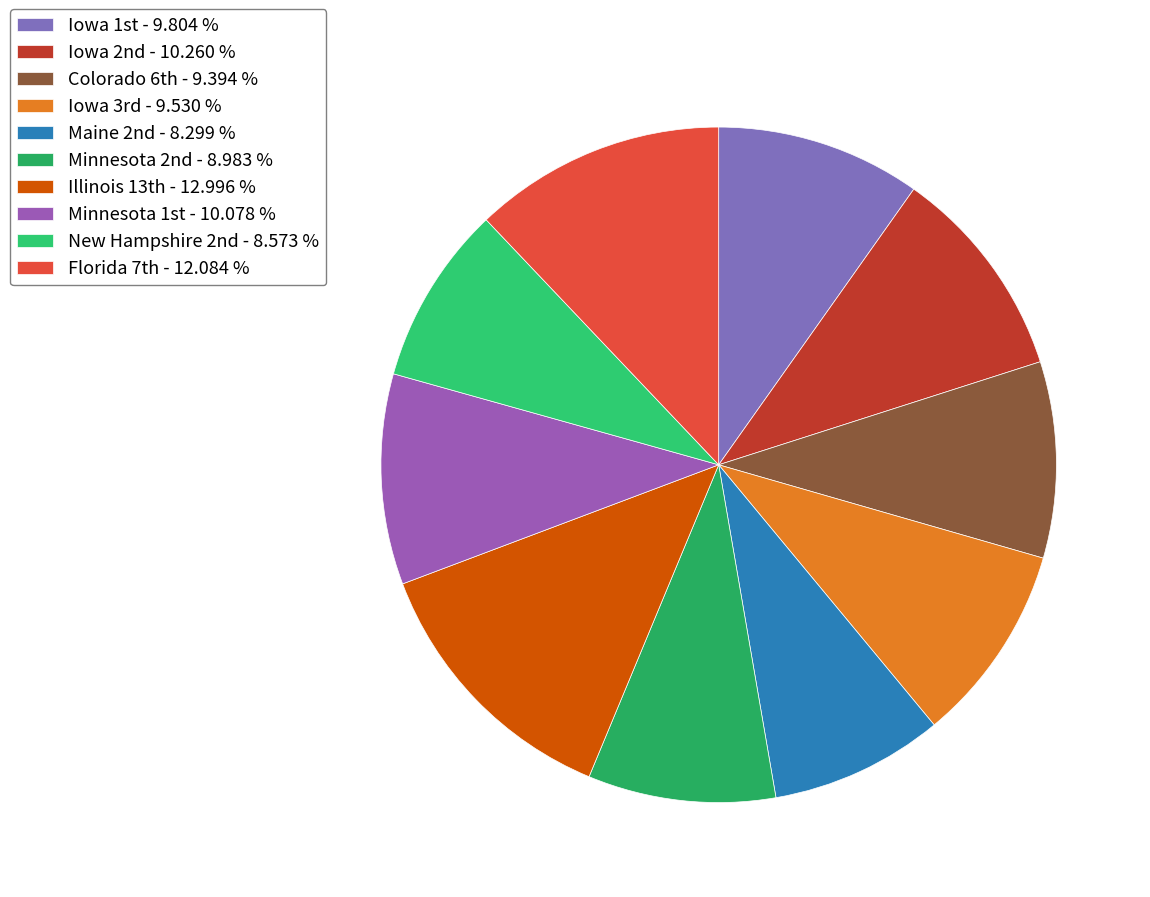

Count the number of slices in the pie.

10